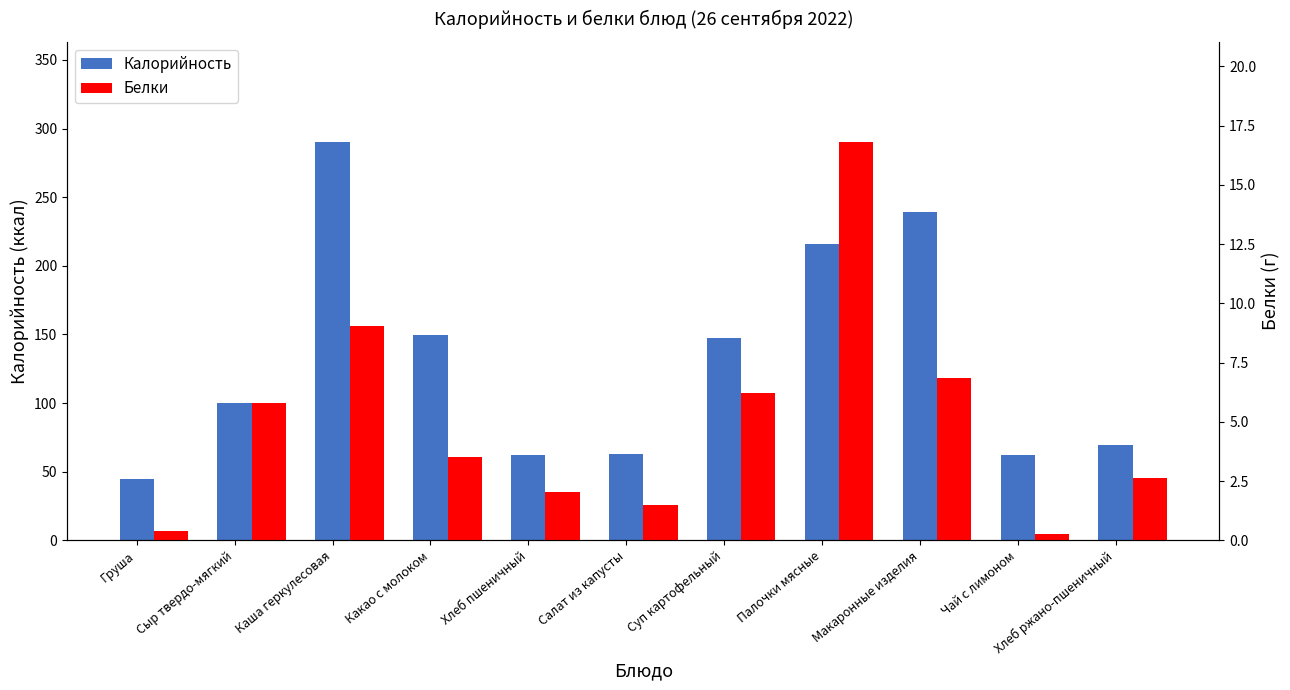

Is it true that Белки equals 9.0 at Каша геркулесовая?

True